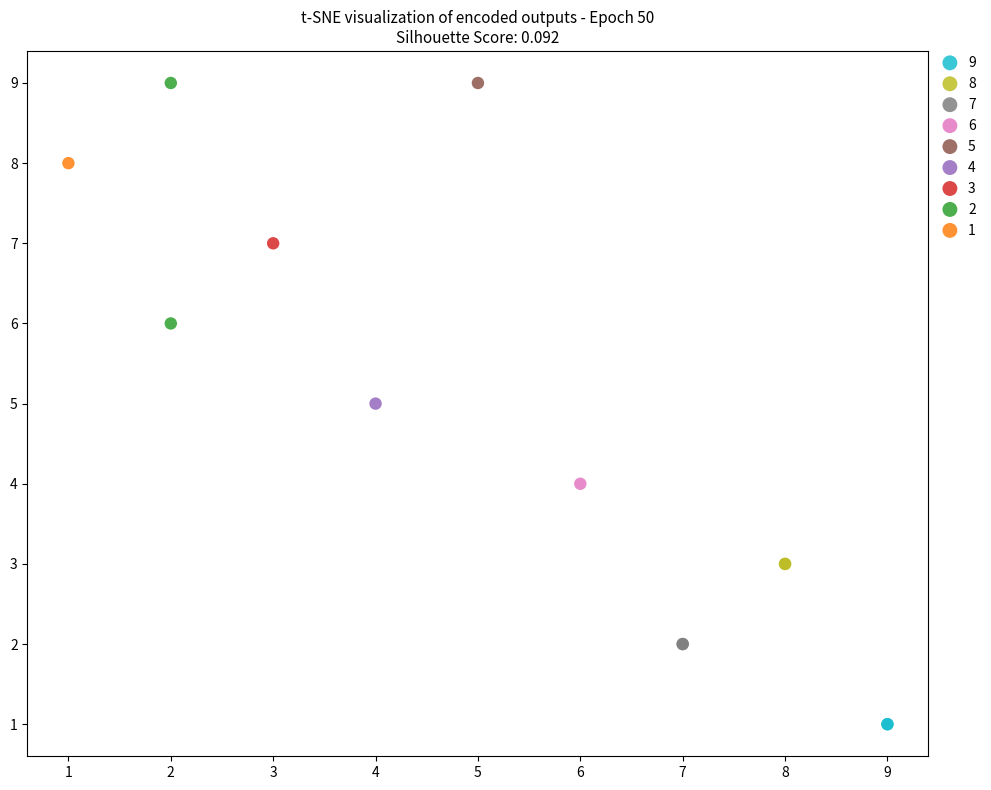

What are all the series names shown in the legend?

9, 8, 7, 6, 5, 4, 3, 2, 1